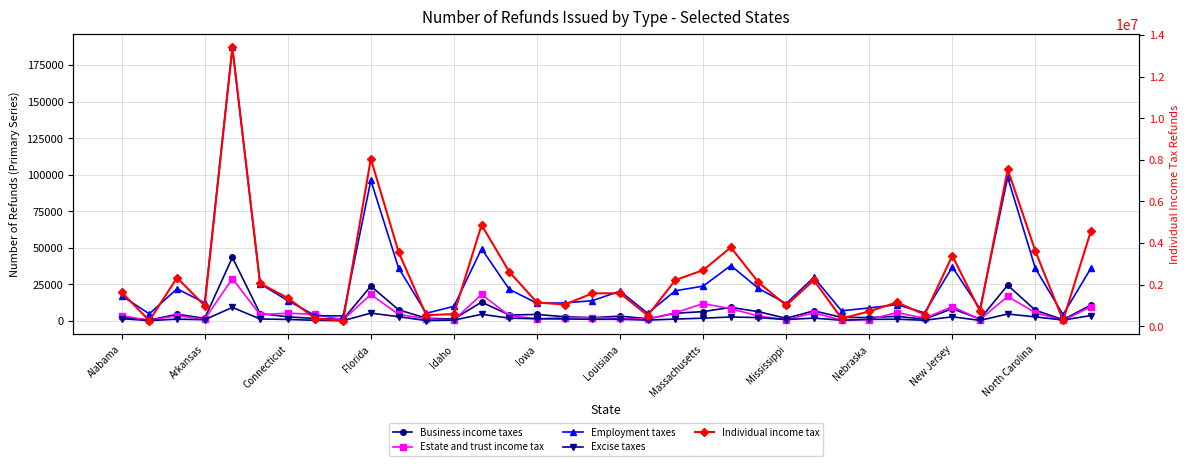

Does the chart have visible grid lines?

Yes